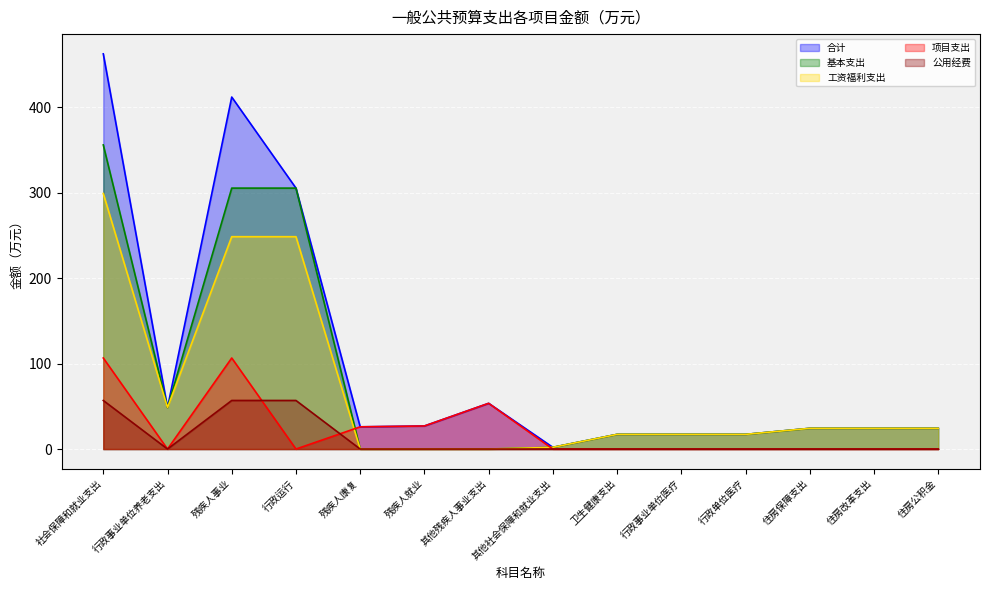

Reading left to right, list all the values displayed in this chart.

合计: 462.2	48.5	411.7	305.2	26.0	27.0	53.5	2.0	17.2	17.2	17.2	24.2	24.2	24.2
基本支出: 355.7	48.5	305.2	305.2	0.0	0.0	0.0	2.0	17.2	17.2	17.2	24.2	24.2	24.2
工资福利支出: 298.9	48.5	248.4	248.4	0.0	0.0	0.0	2.0	17.2	17.2	17.2	24.2	24.2	24.2
项目支出: 106.5	0.0	106.5	0.0	26.0	27.0	53.5	0.0	0.0	0.0	0.0	0.0	0.0	0.0
公用经费: 56.8	0.0	56.8	56.8	0.0	0.0	0.0	0.0	0.0	0.0	0.0	0.0	0.0	0.0